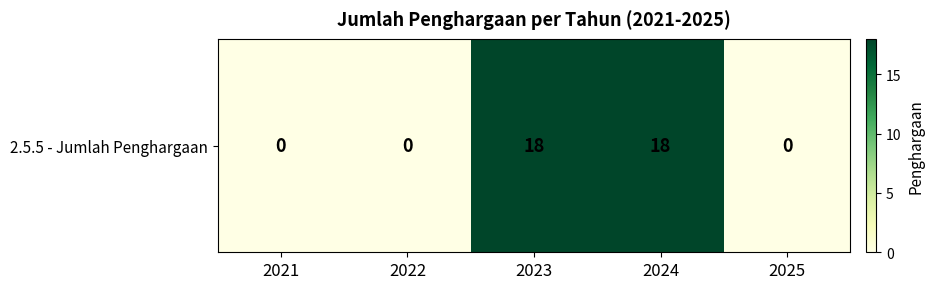

List the labels in order of value, largest first.

2023, 2024, 2021, 2022, 2025